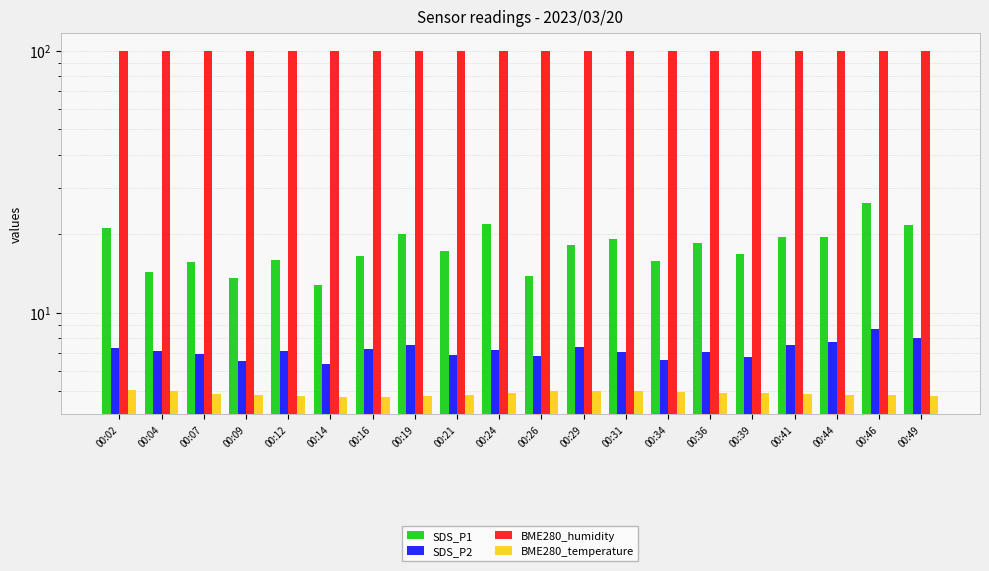

The value of BME280_humidity at 00:16 is 163.6. True or false?

False